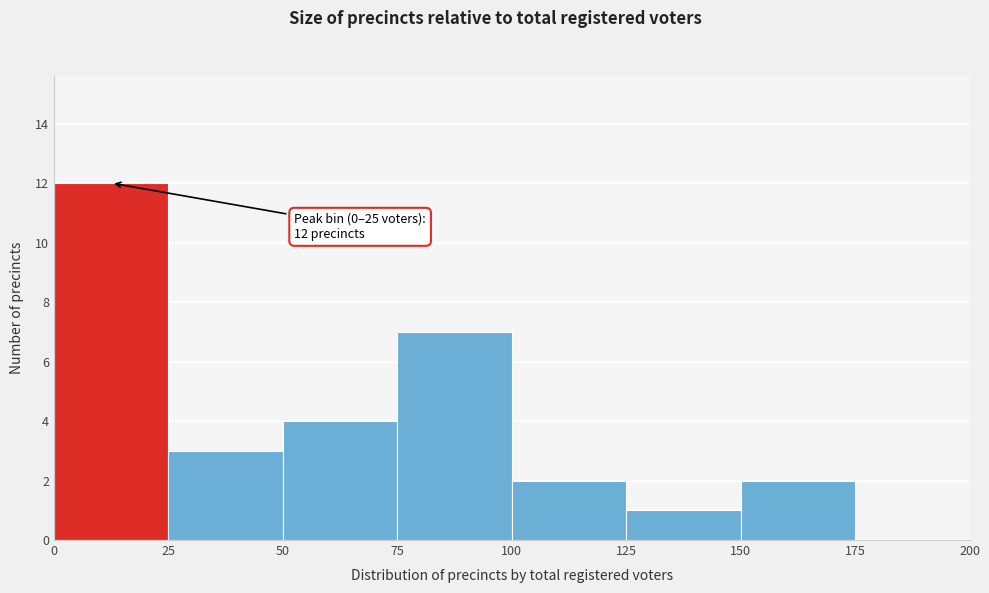

Which range on the x-axis has the tallest bar?

0 to 25